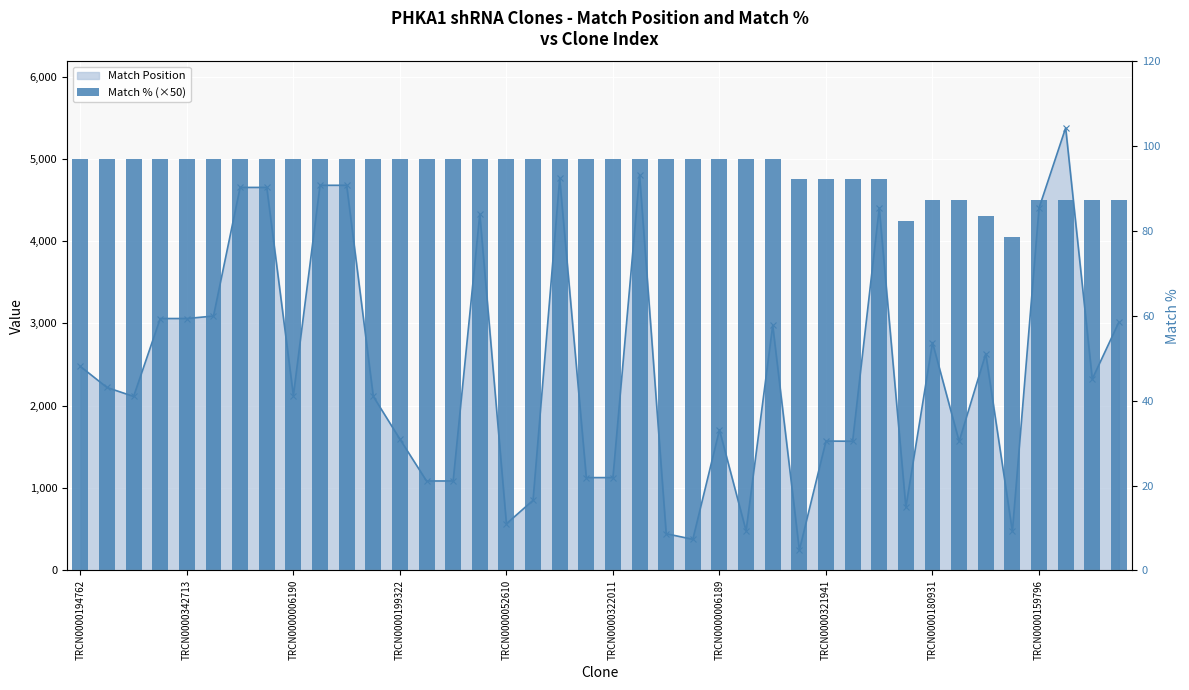

What is the approximate value at 14?

5000